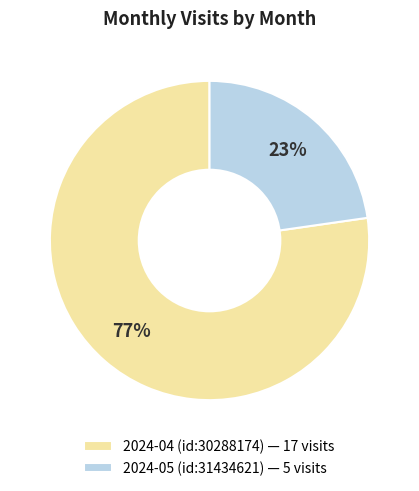

What percentage is the 2024-04 (id:30288174) slice, to the nearest percent?

77%